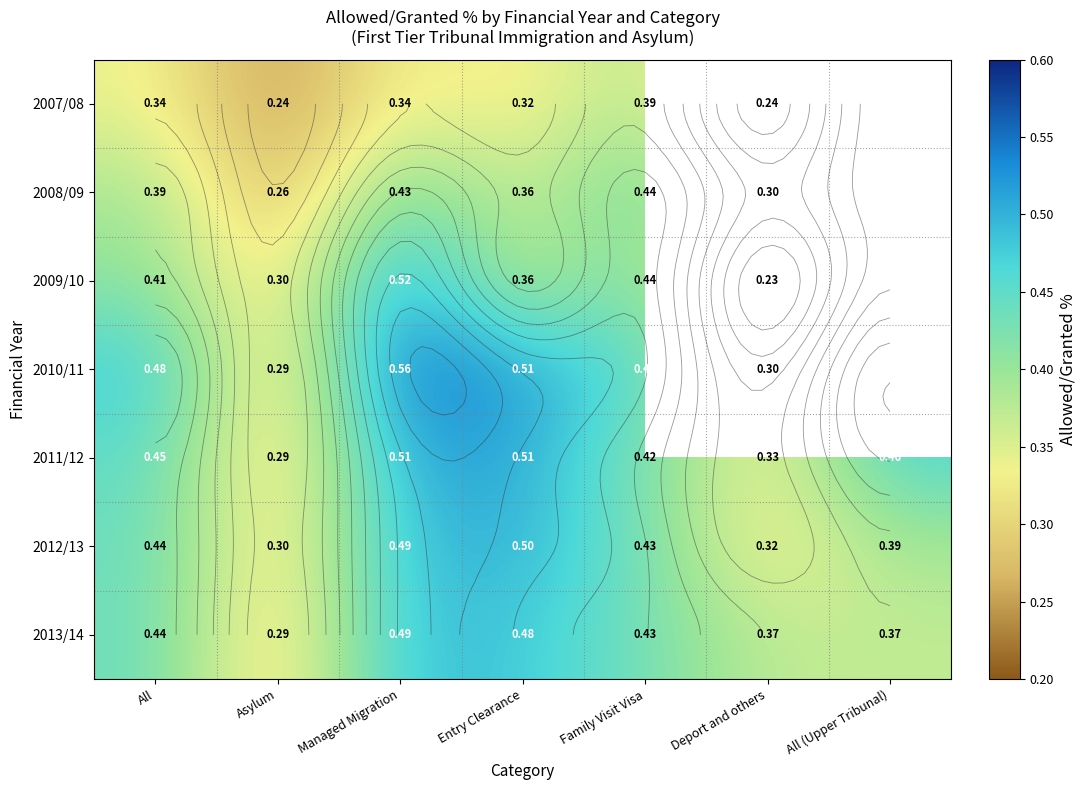

What value does the 2013/14 series have at All (Upper Tribunal)?

0.4